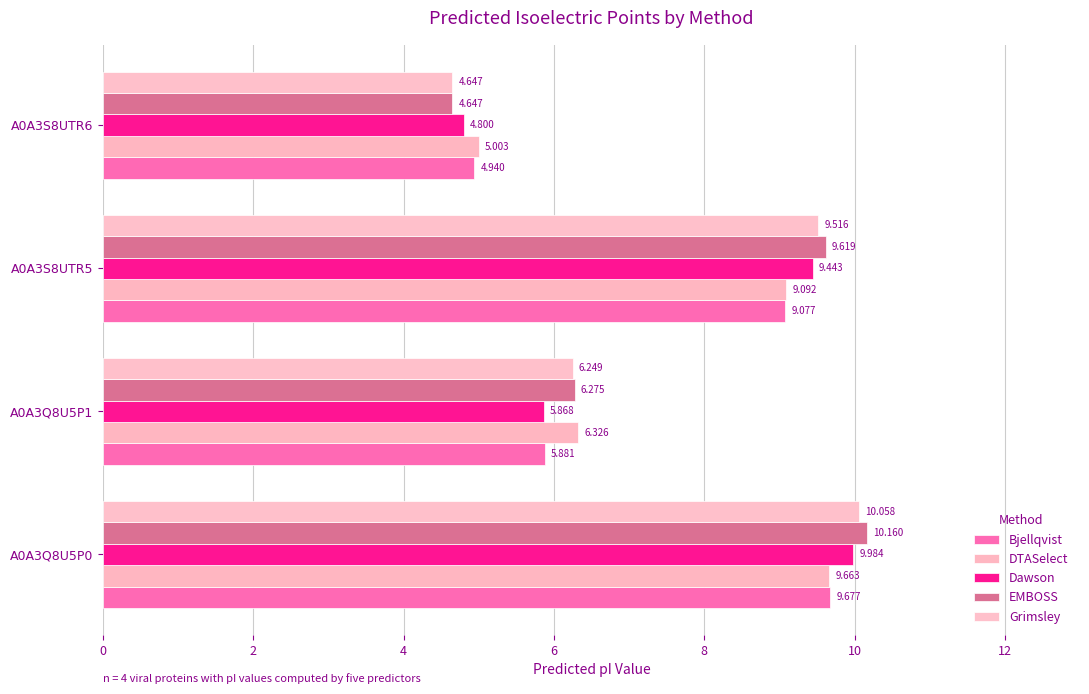

How many categories are shown in the chart?

4